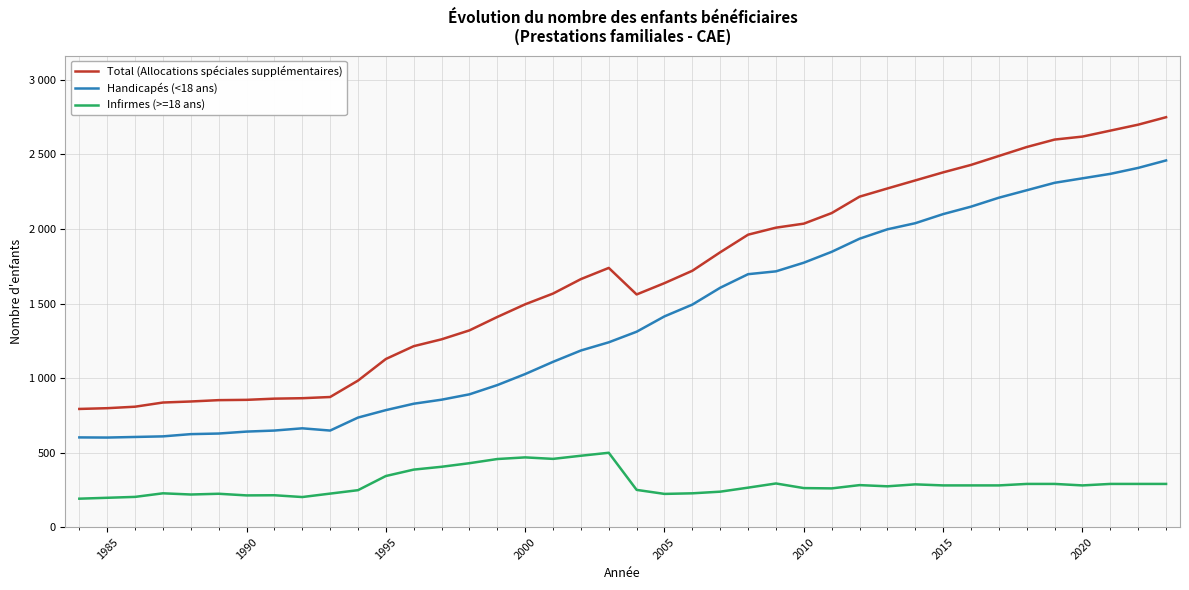

What is the smallest value displayed?

191